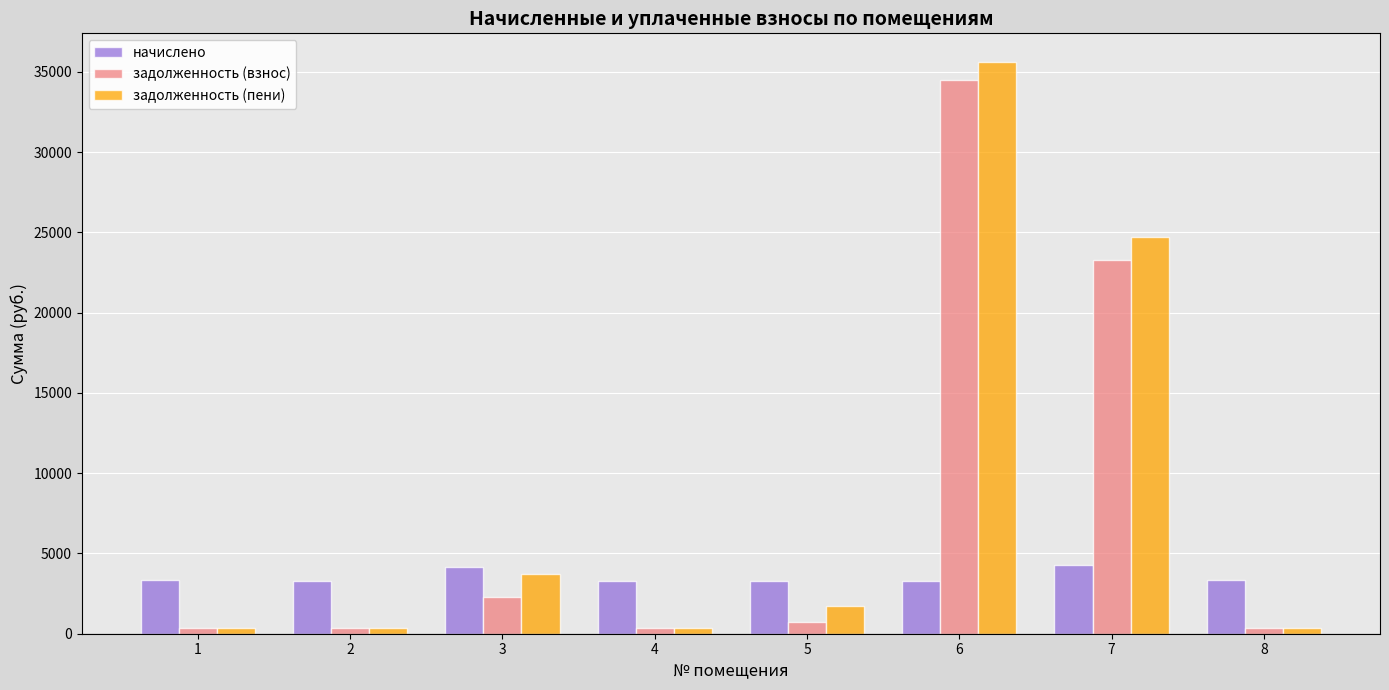

True or false: задолженность (пени) has a value of 1697.8 at 5.

True